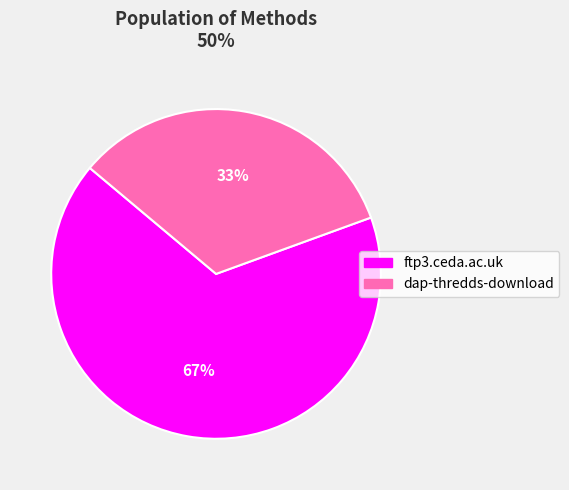

Between ftp3.ceda.ac.uk and dap-thredds-download, which is larger?

ftp3.ceda.ac.uk